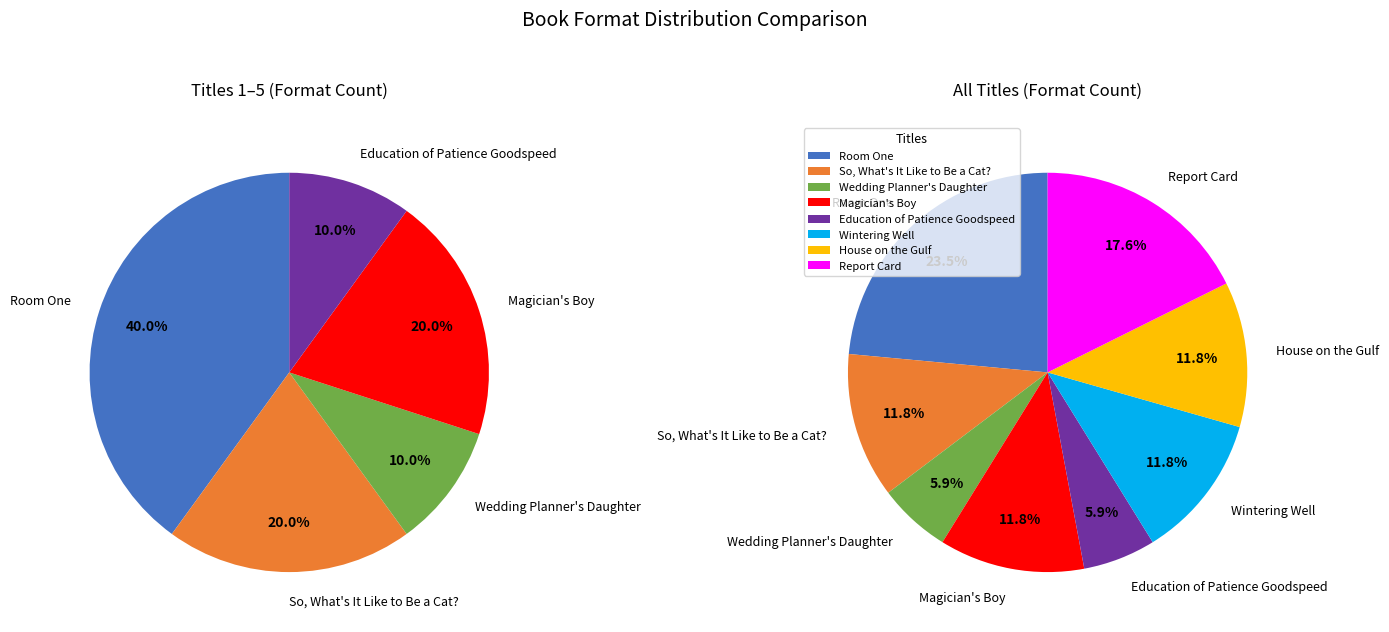

Which slice is the largest?

Room One